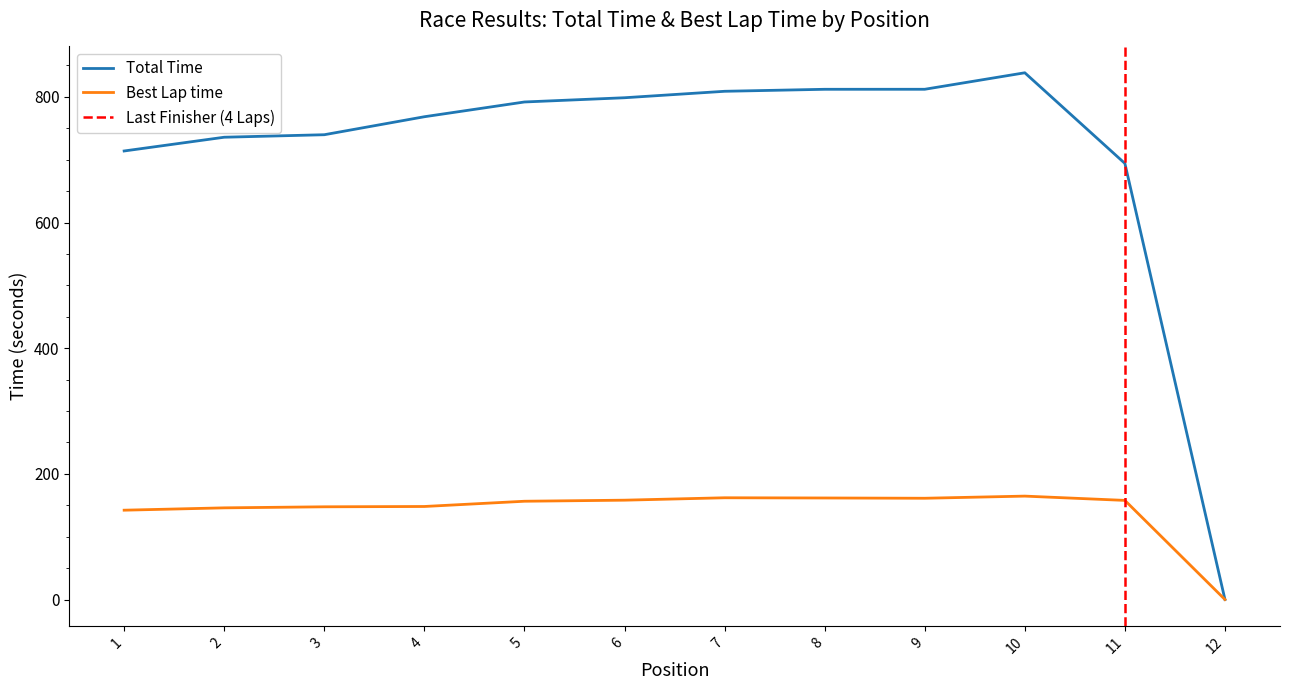

What is the sum of the Total Time values at 4 and 10?

1606.6